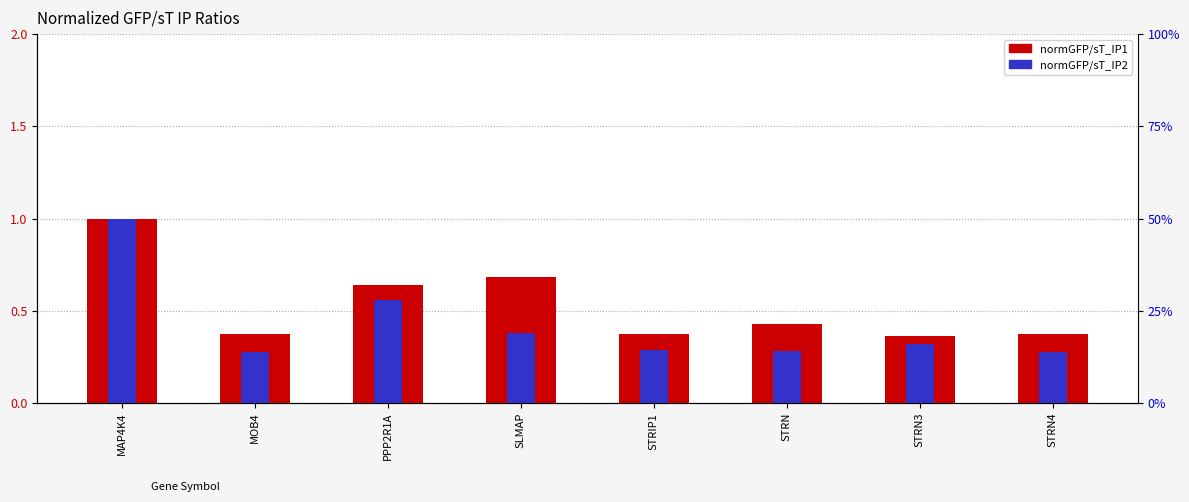

Which category has the lowest value in the normGFP/sT_IP1 series?

STRN3